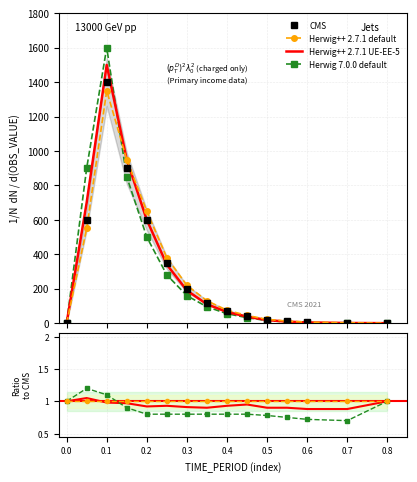

What is the difference between the maximum and minimum values in the CMS series?

1400.0